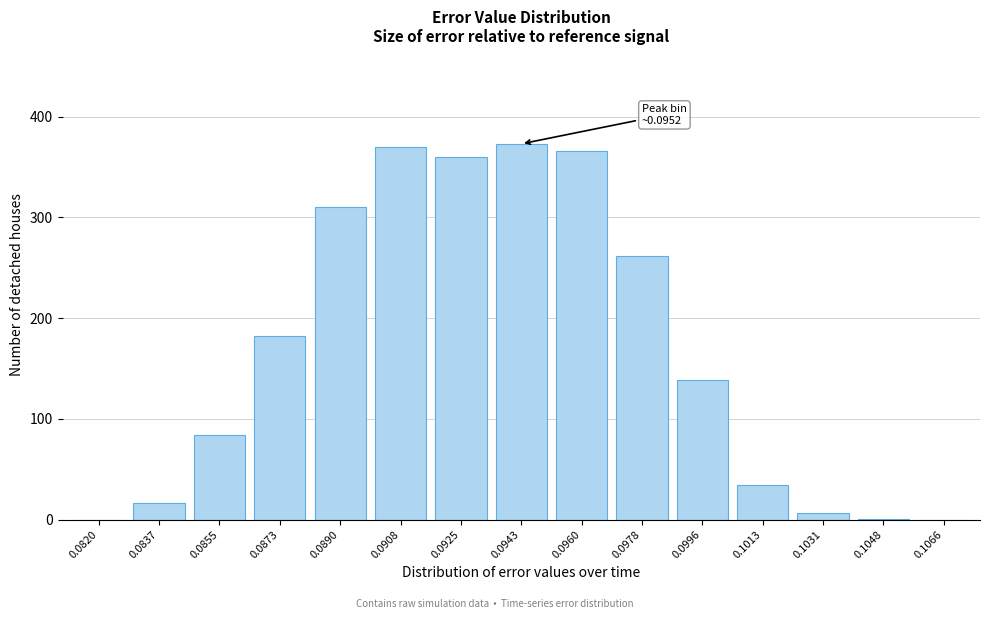

What is the maximum value shown in the chart?

373